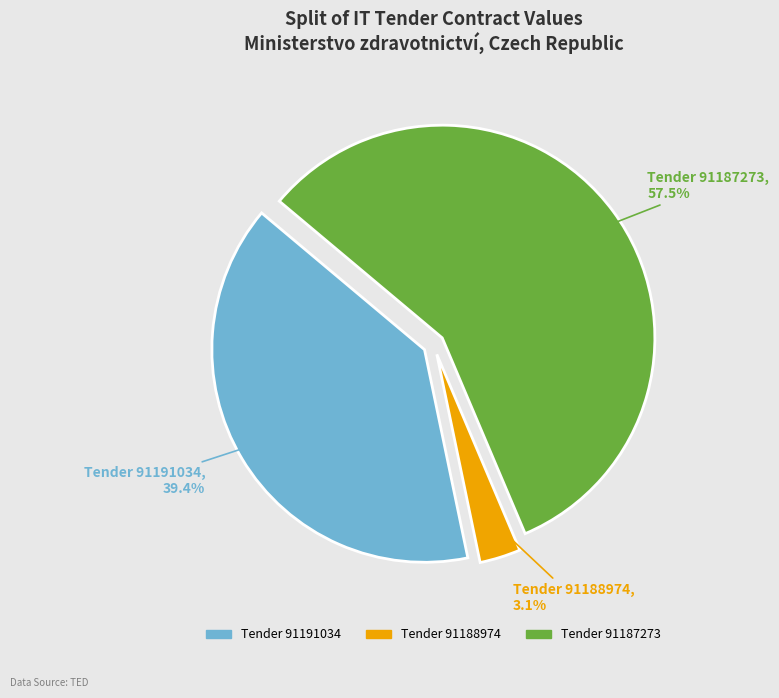

Does any single category account for the majority?

Yes